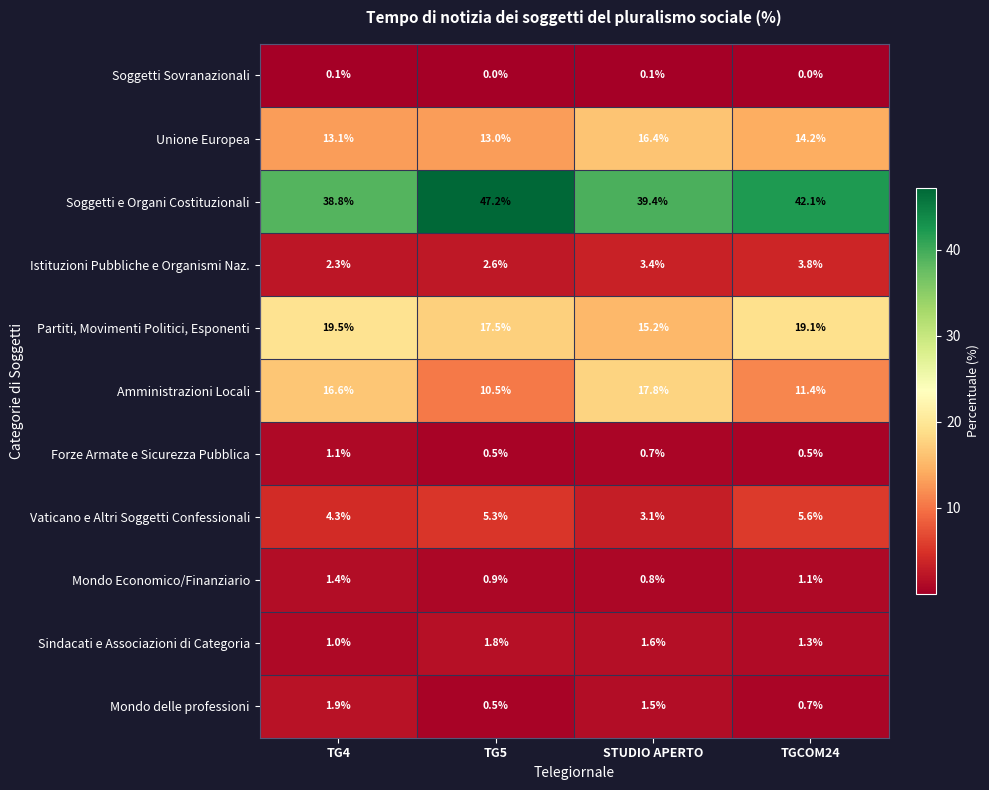

Which series has the widest spread of values?

Soggetti e Organi Costituzionali